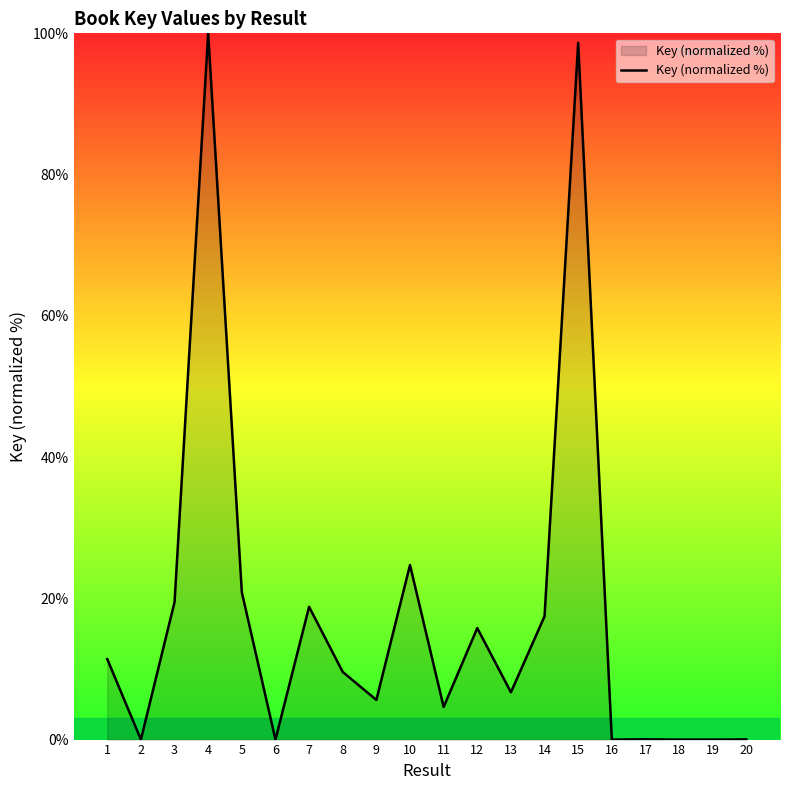

What is the greatest value displayed?

100.0